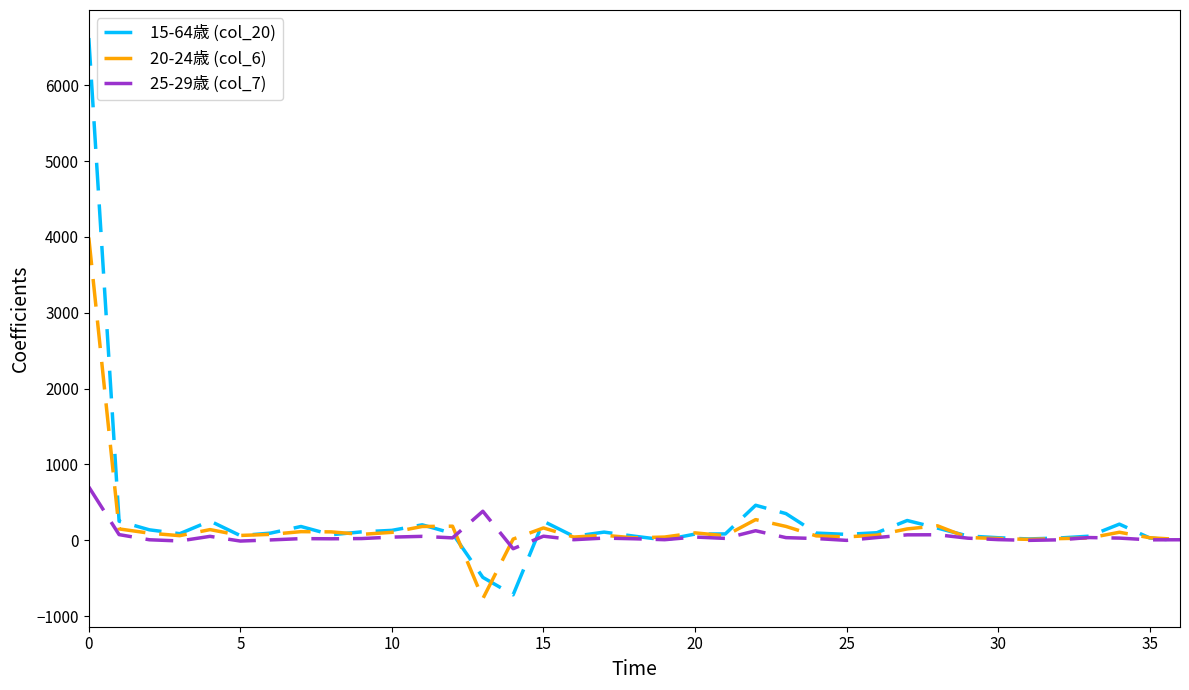

Rank the series by their maximum value, from highest to lowest.

15-64歳 (col_20), 20-24歳 (col_6), 25-29歳 (col_7)